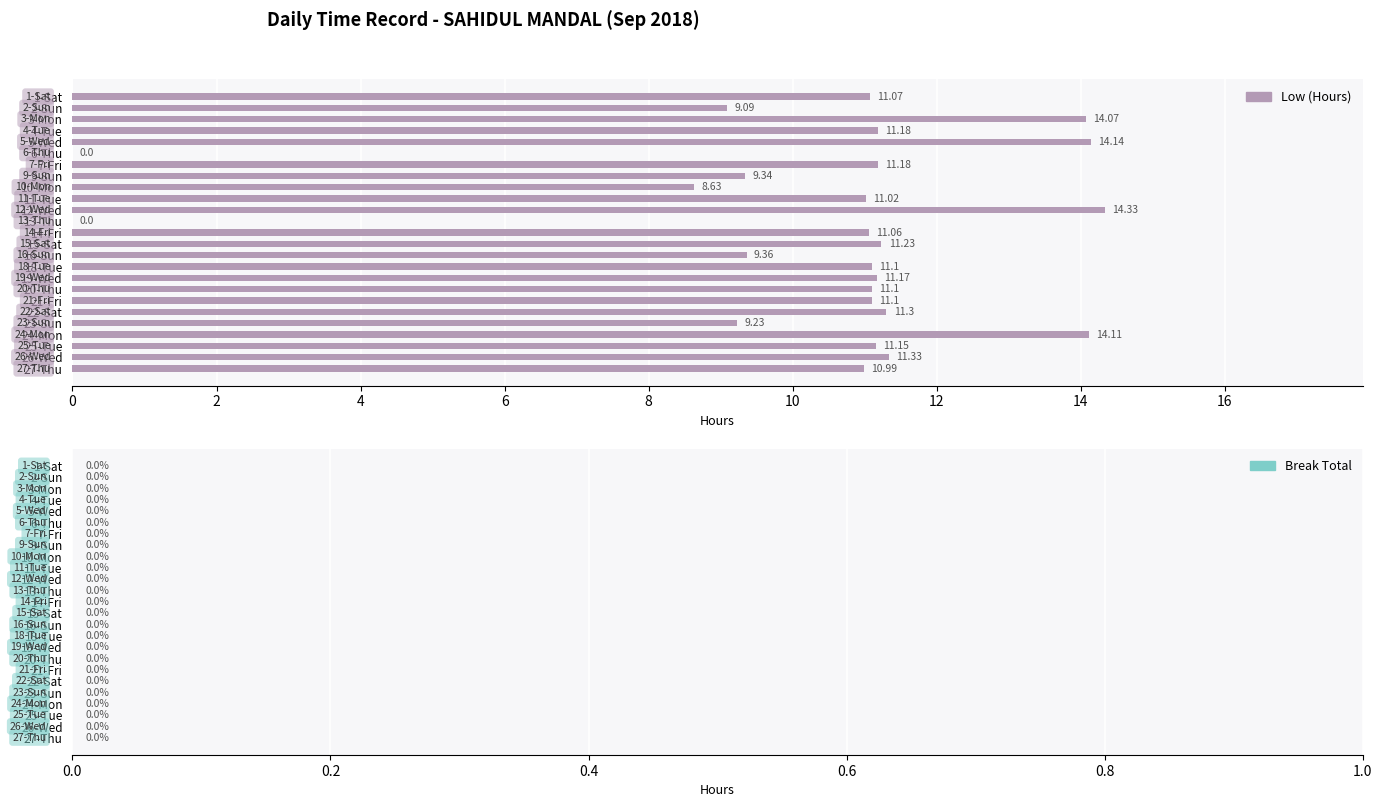

What is the change in value from 18-Tue to 23-Sun?

-1.9